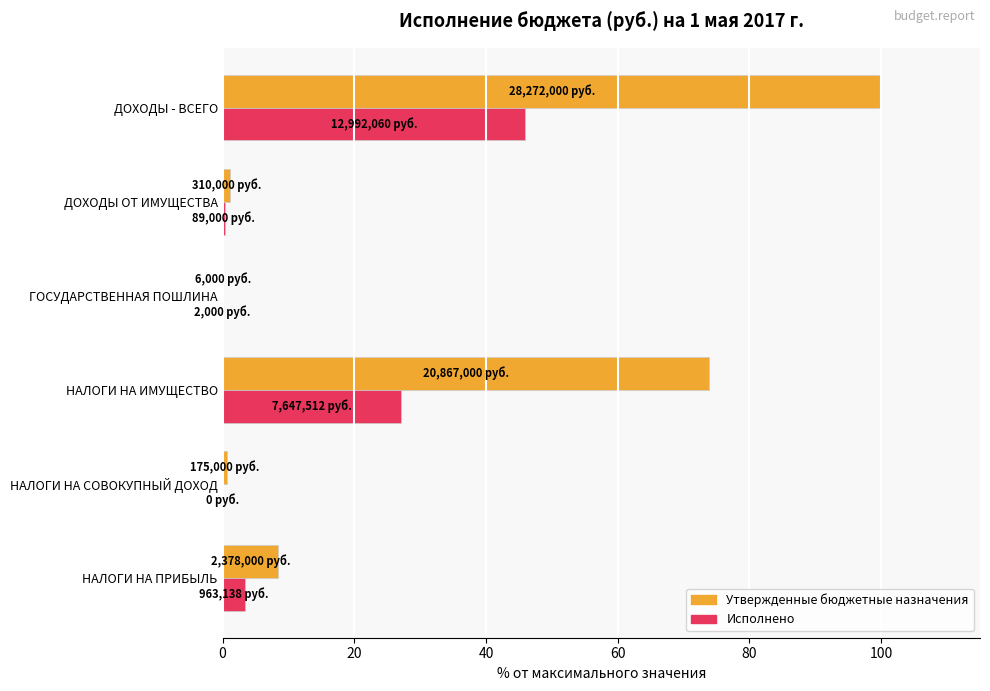

Which series has the largest total across all categories?

Утвержденные бюджетные назначения